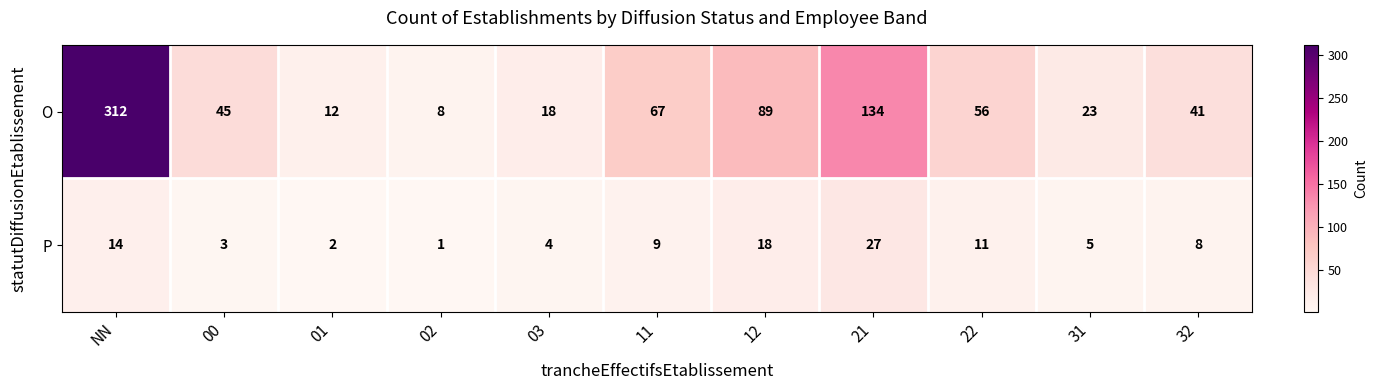

Reading left to right, transcribe all the data shown in this chart.

O: NN=312	00=45	01=12	02=8	03=18	11=67	12=89	21=134	22=56	31=23	32=41
P: NN=14	00=3	01=2	02=1	03=4	11=9	12=18	21=27	22=11	31=5	32=8